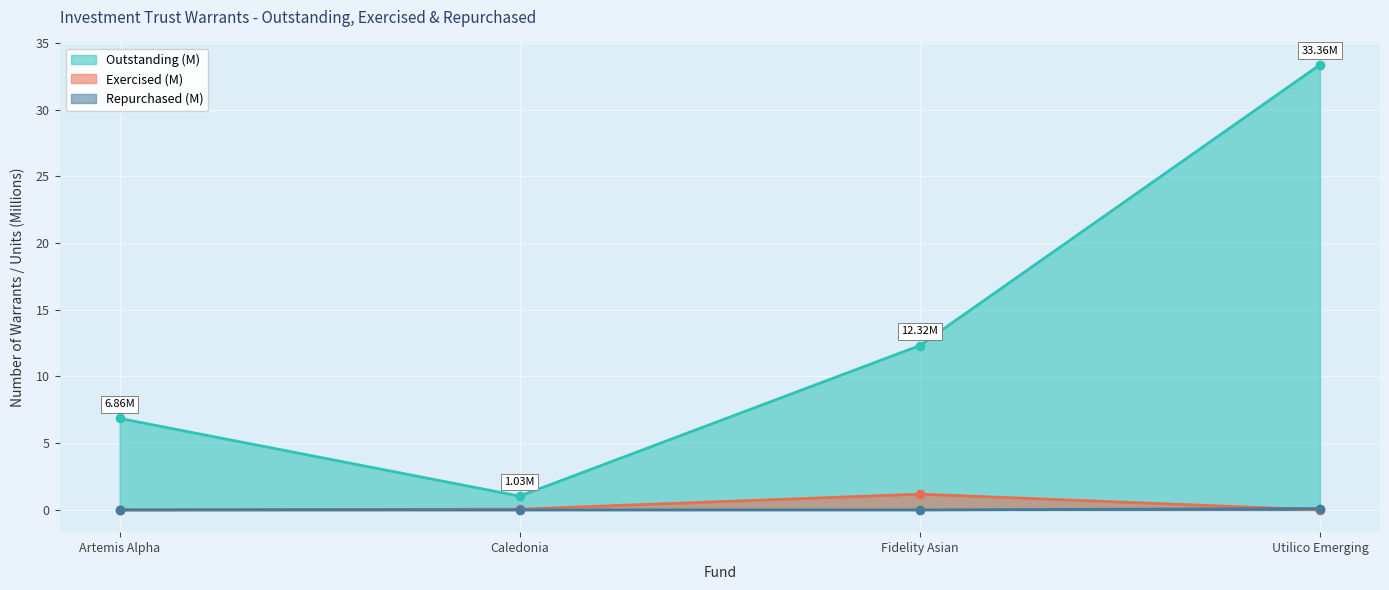

How many series are shown in this chart?

3